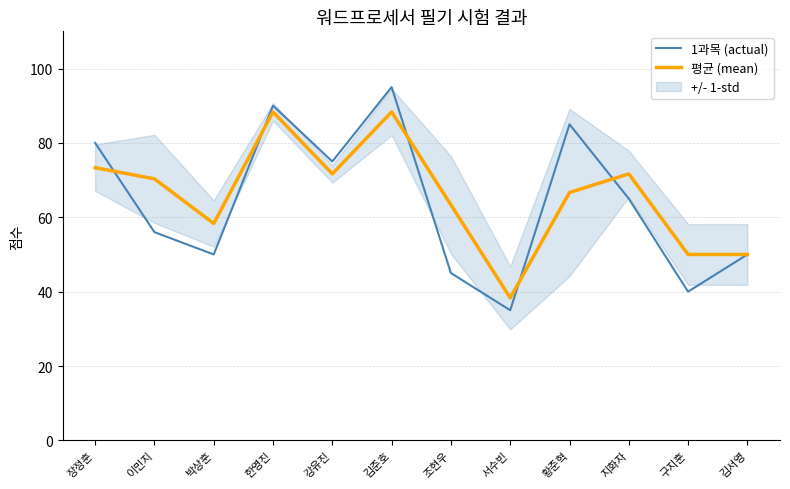

How many data points does each series have?

12